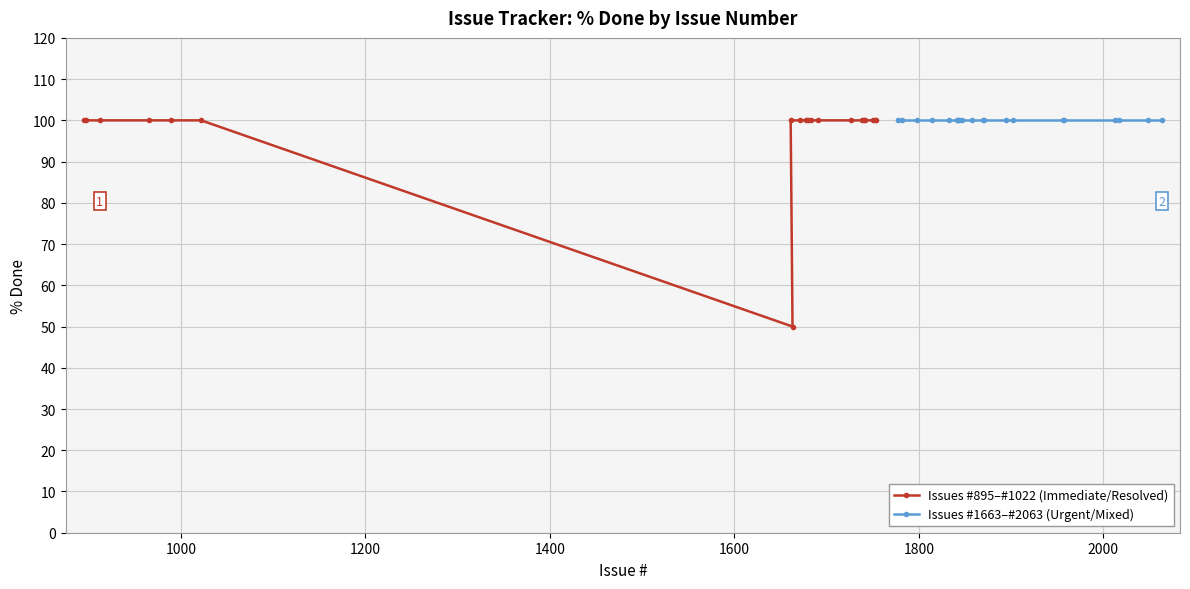

Rank the series by their average value, from highest to lowest.

Issues #1663–#2063 (Urgent/Mixed), Issues #895–#1022 (Immediate/Resolved)